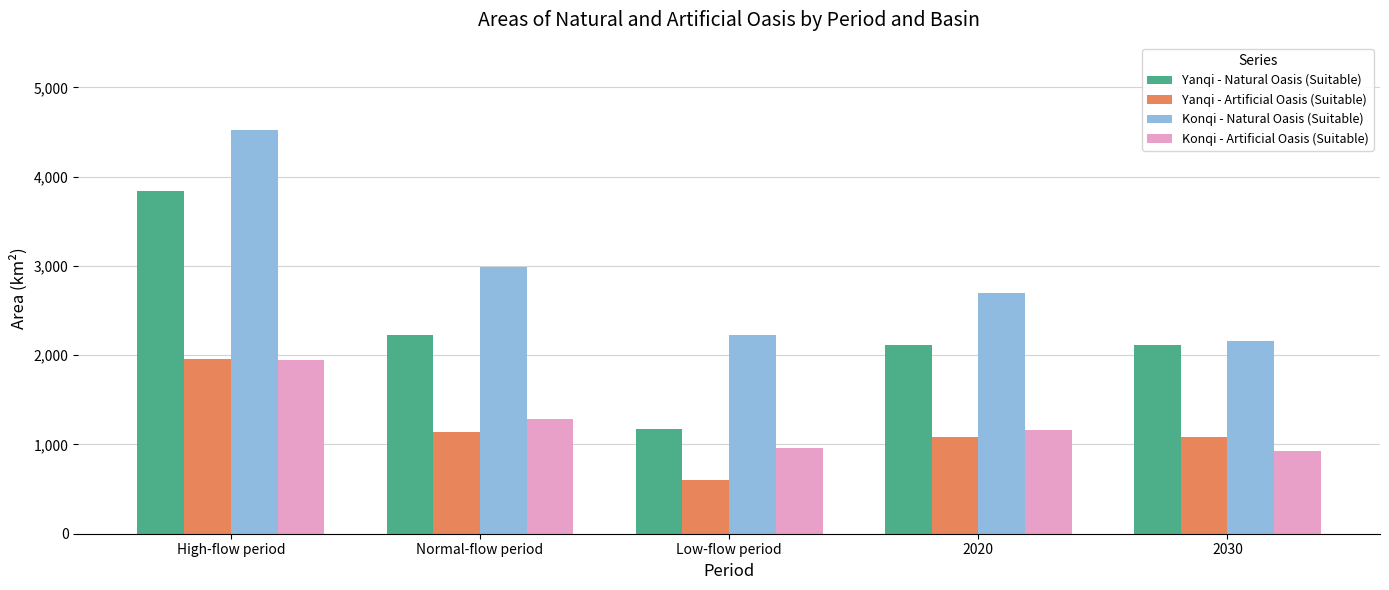

What is the difference between the Yanqi - Artificial Oasis (Suitable) values at Normal-flow period and Low-flow period?

538.5